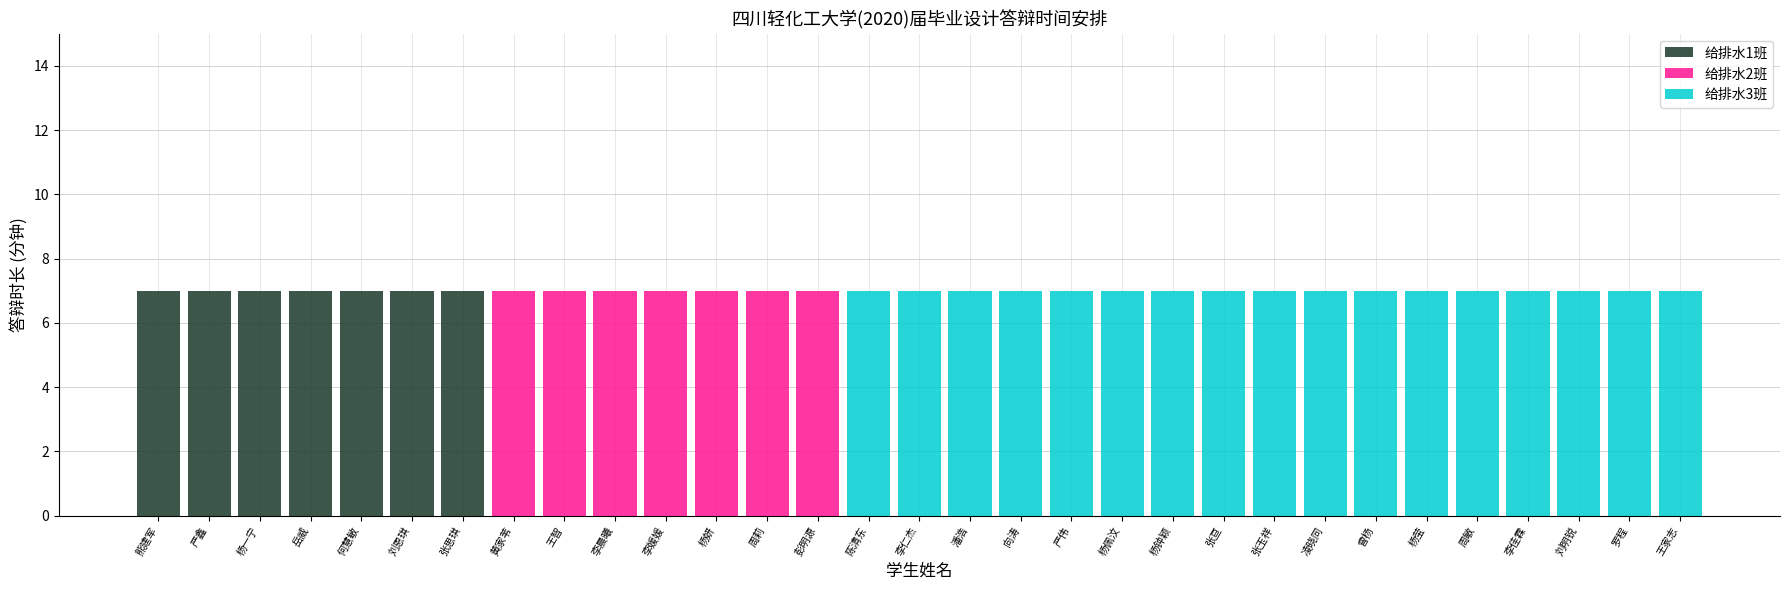

What is the label of the 5th bar from the left?

何慧敏